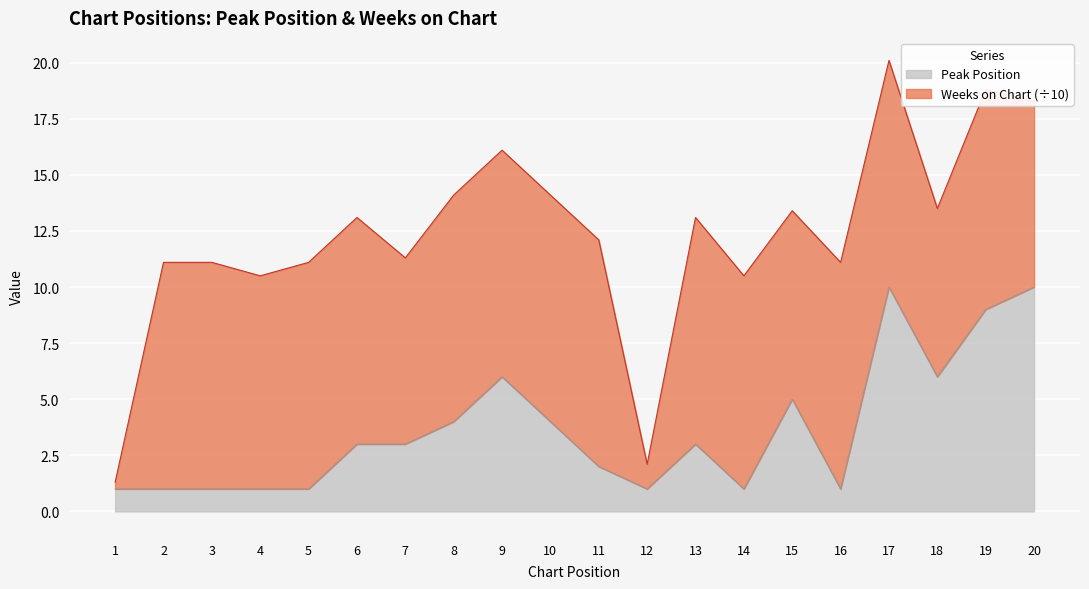

At which category is the sum across all series the highest?

17